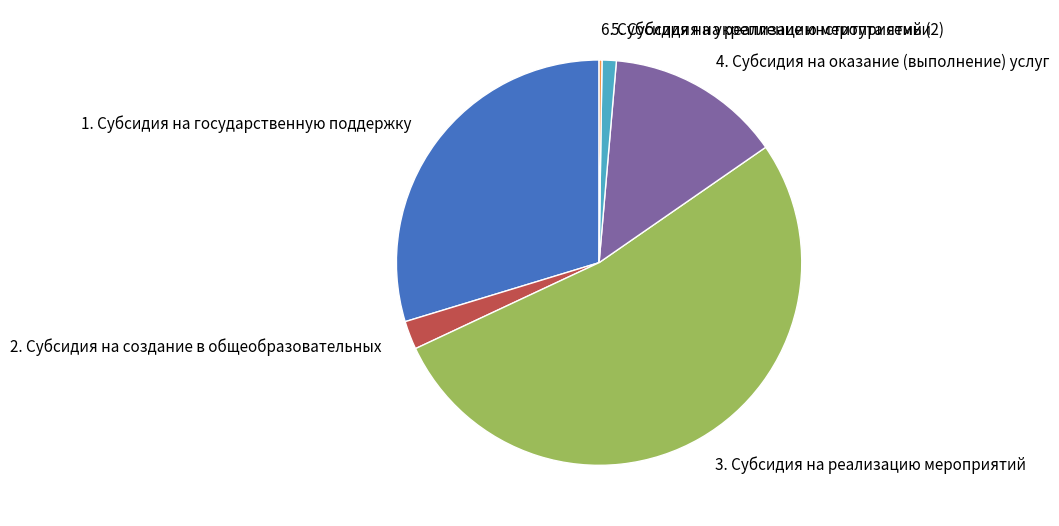

Which category has the biggest portion of the pie?

3. Субсидия на реализацию мероприятий